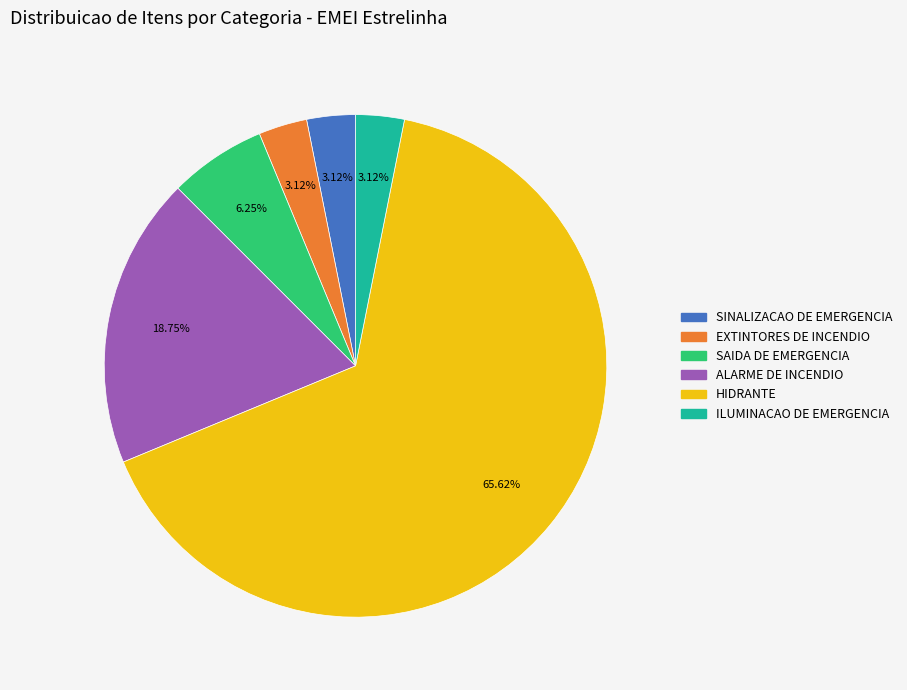

What percentage is the SAIDA DE EMERGENCIA slice, to the nearest percent?

6%